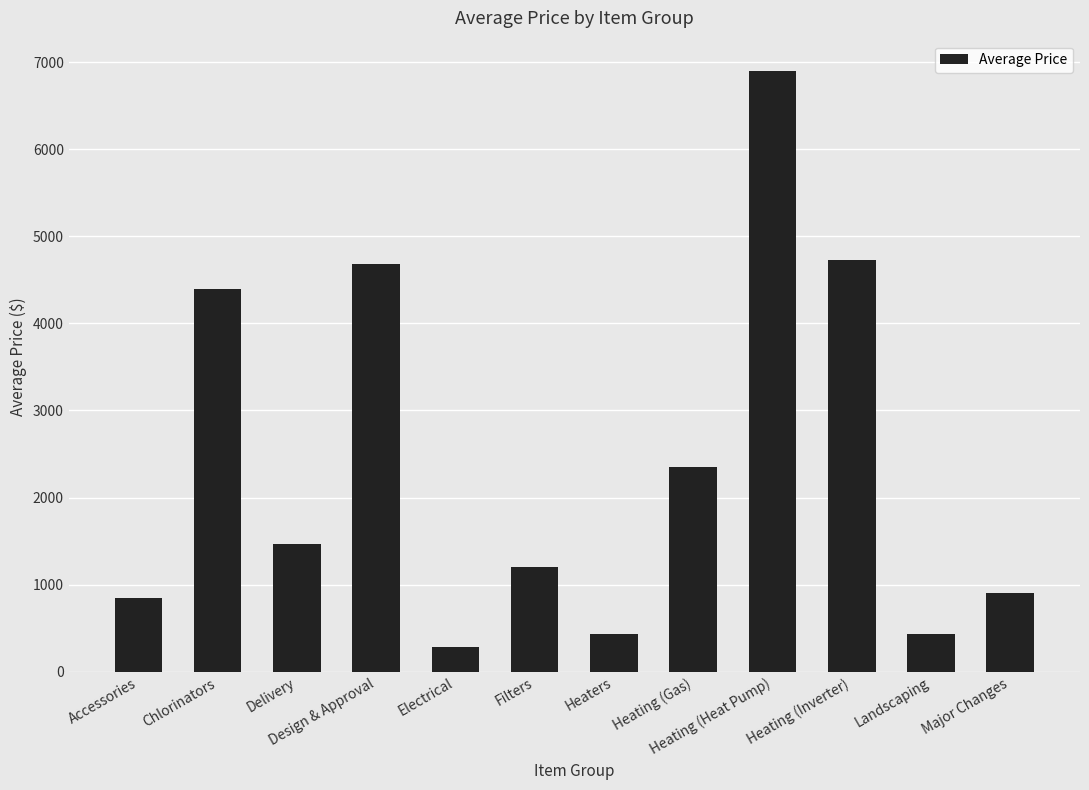

True or false: the data shows 4680.0 at Design & Approval.

True